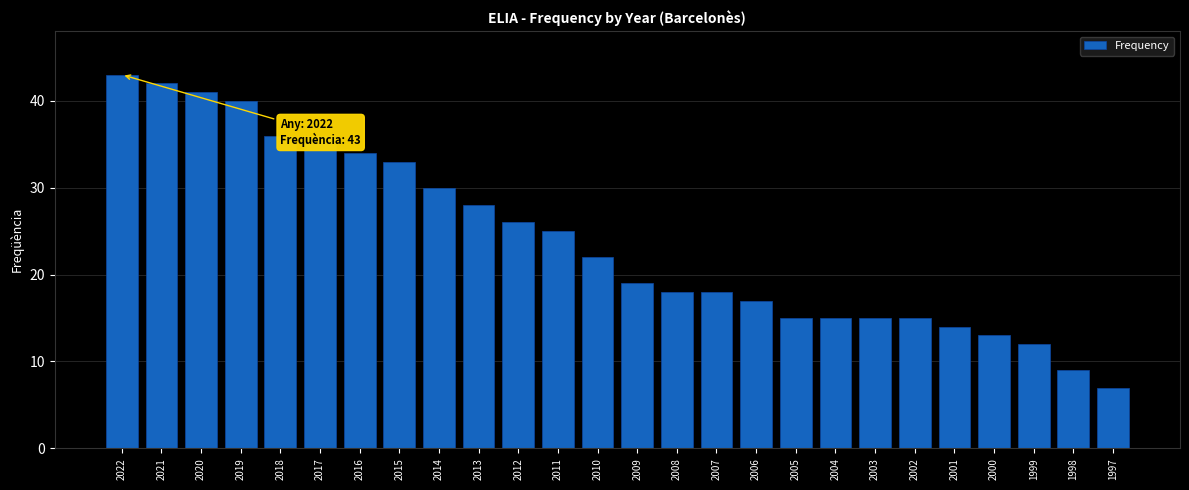

The value at 2015 is 54. True or false?

False